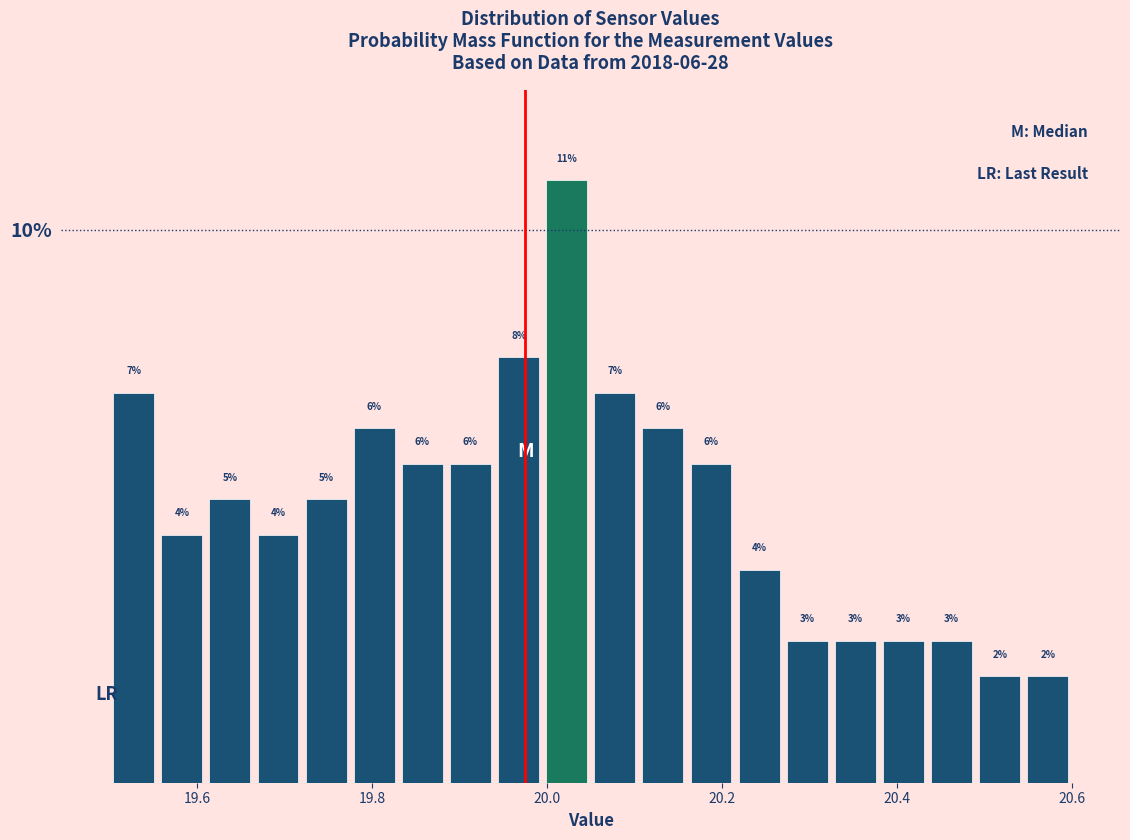

Around what value on the x-axis is the tallest bar? Give the approximate position of its centre, as read against the axis.

20.02